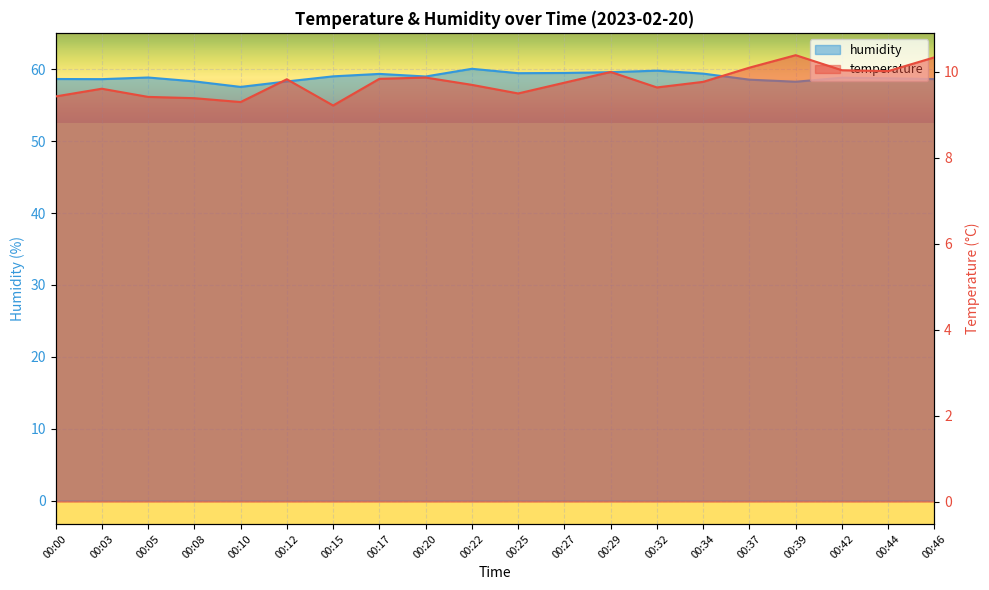

What is the greatest value displayed?

60.1